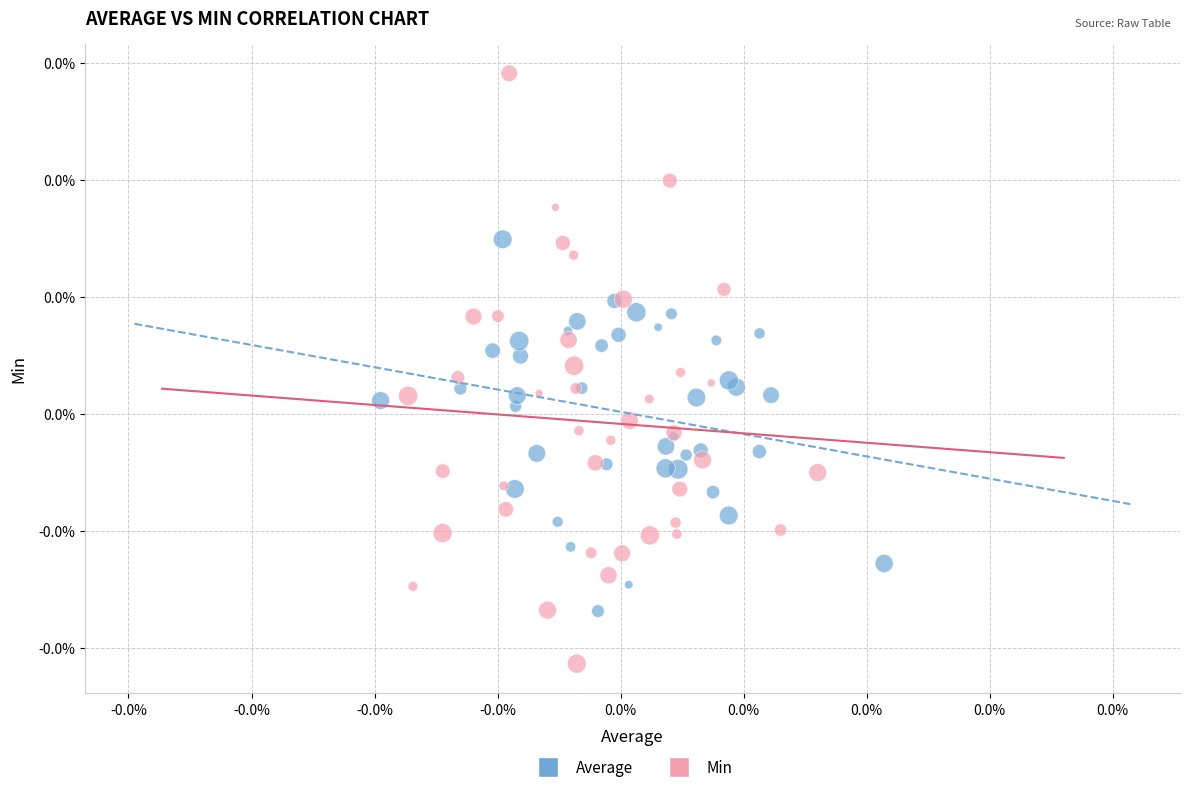

Which series reaches the maximum Y coordinate?

Min